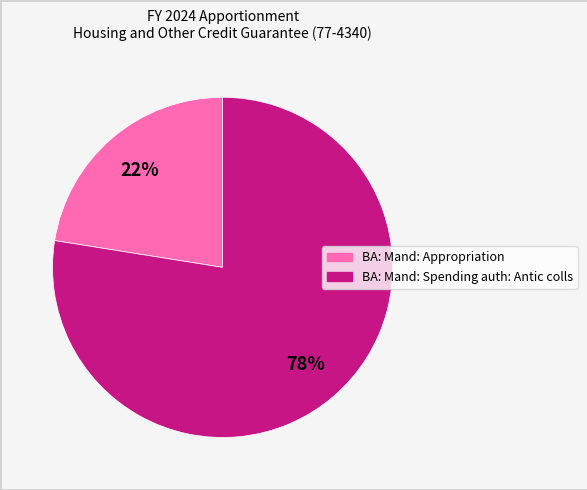

Count the number of slices in the pie.

2